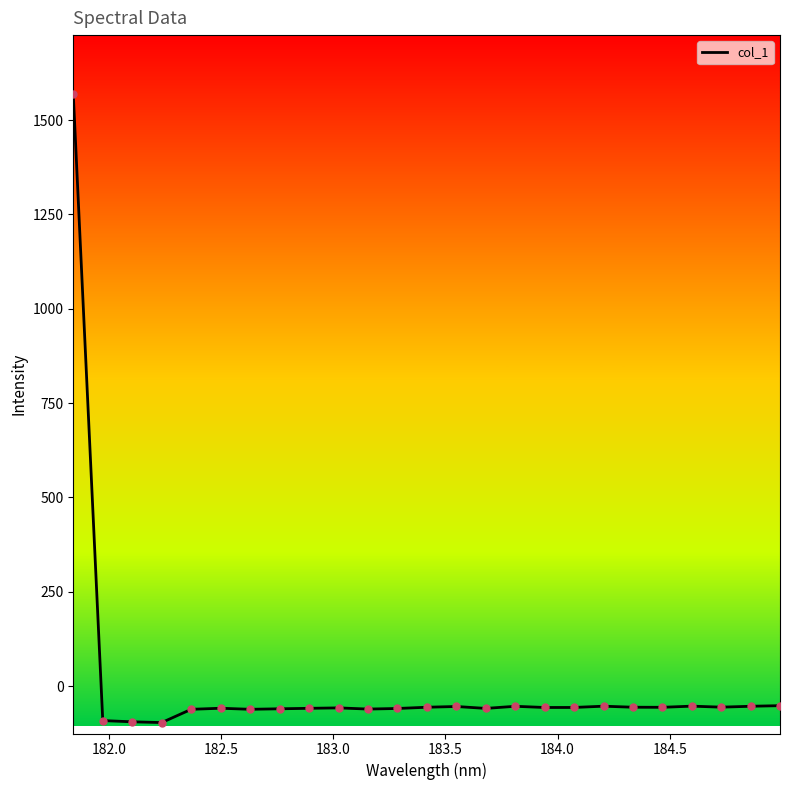

What is the greatest value displayed?

1568.4